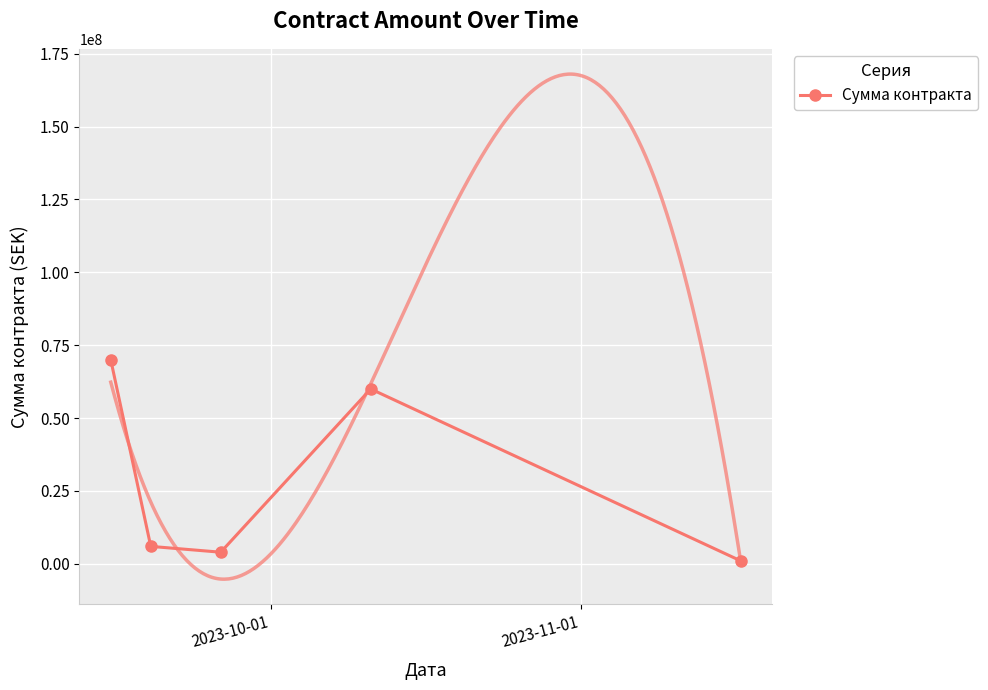

In Сумма контракта, how many points are lower than both neighbors (excluding endpoints)?

1